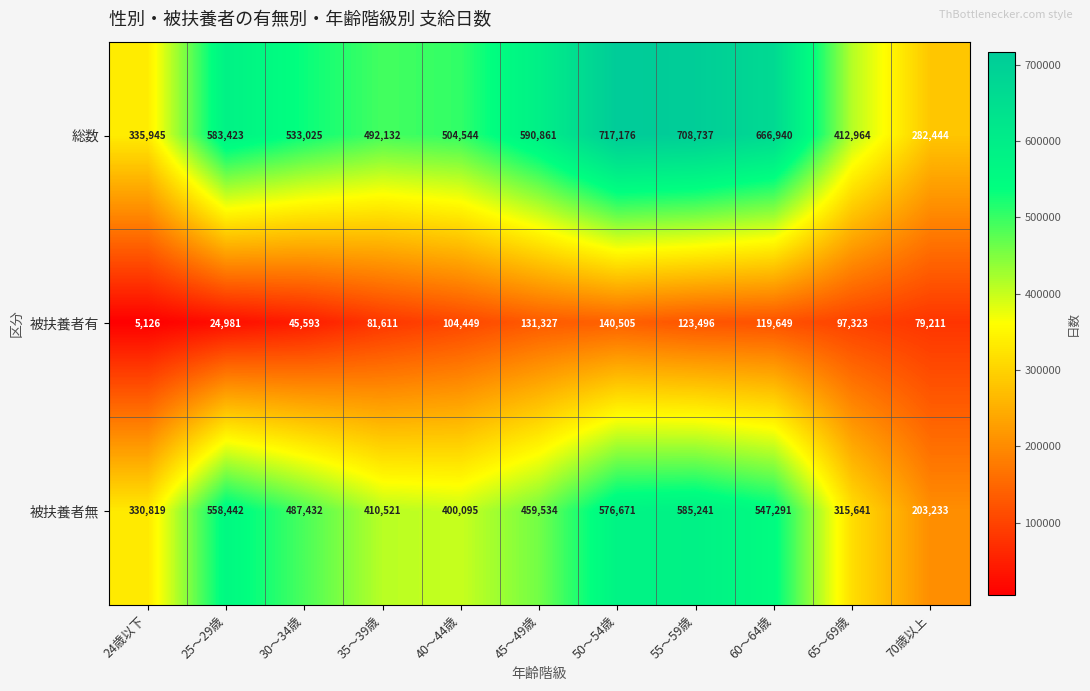

How many data points does each series have?

11